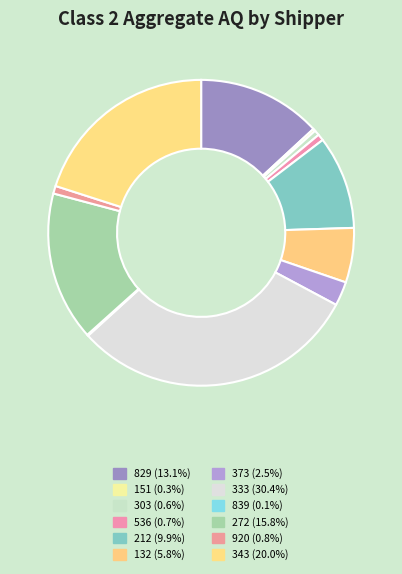

Is it true that 343 is 9% of the pie?

False